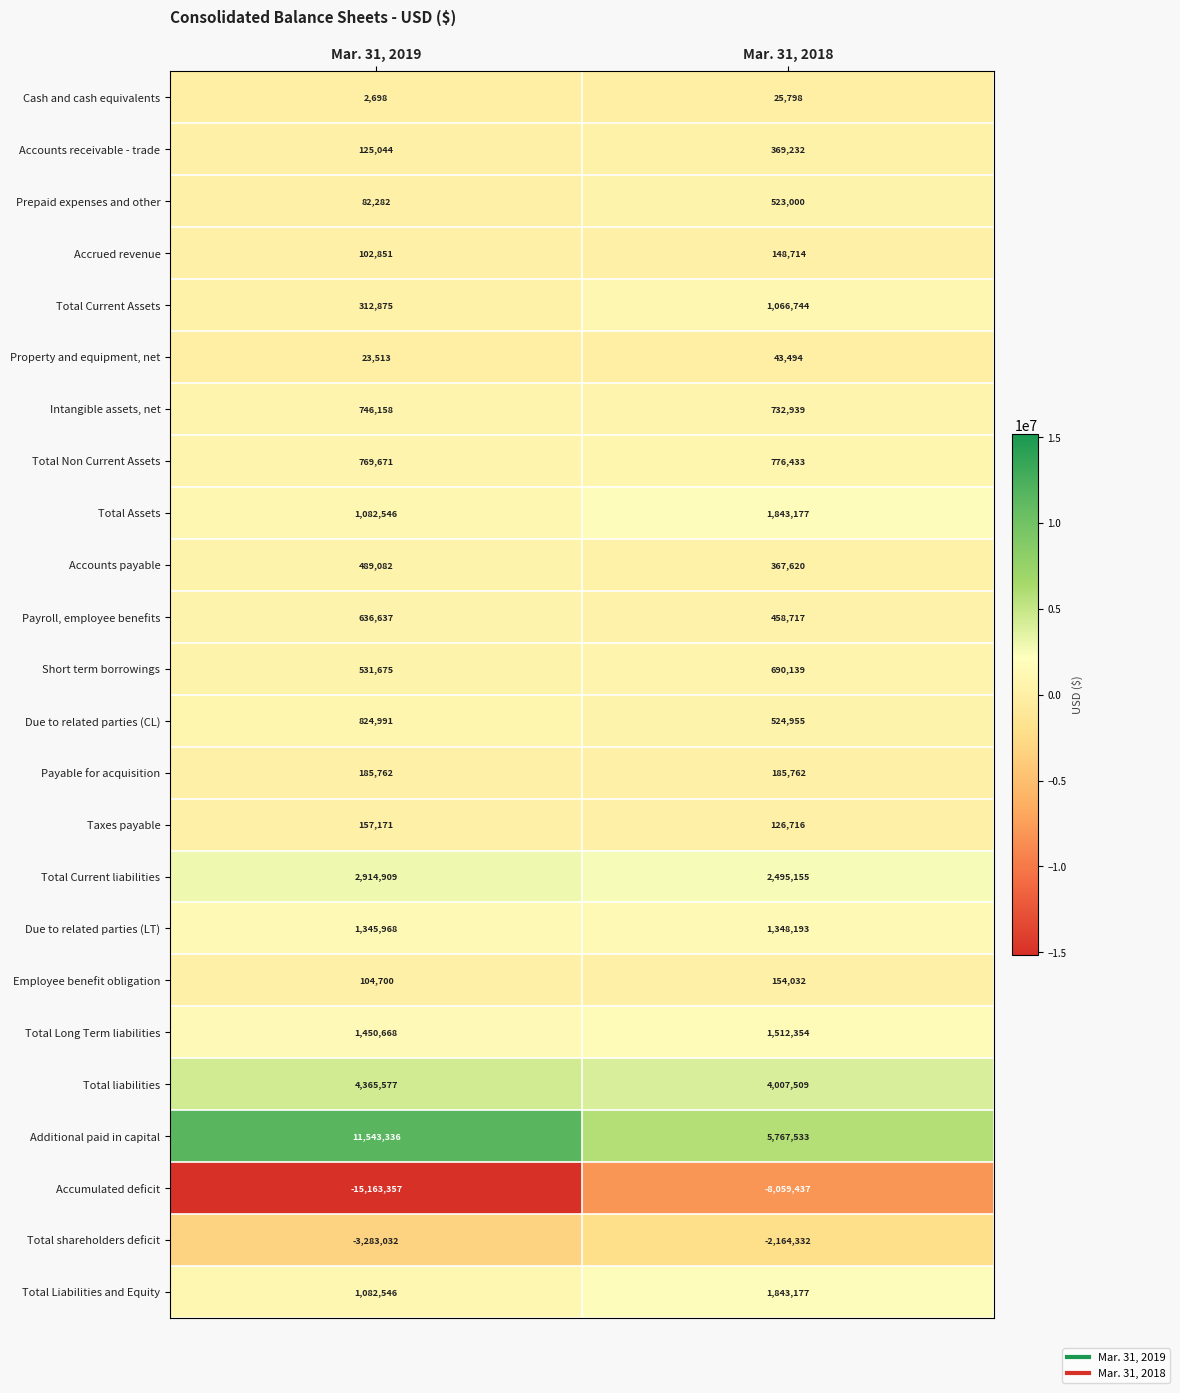

Which category has the highest value across all series?

Mar. 31, 2019